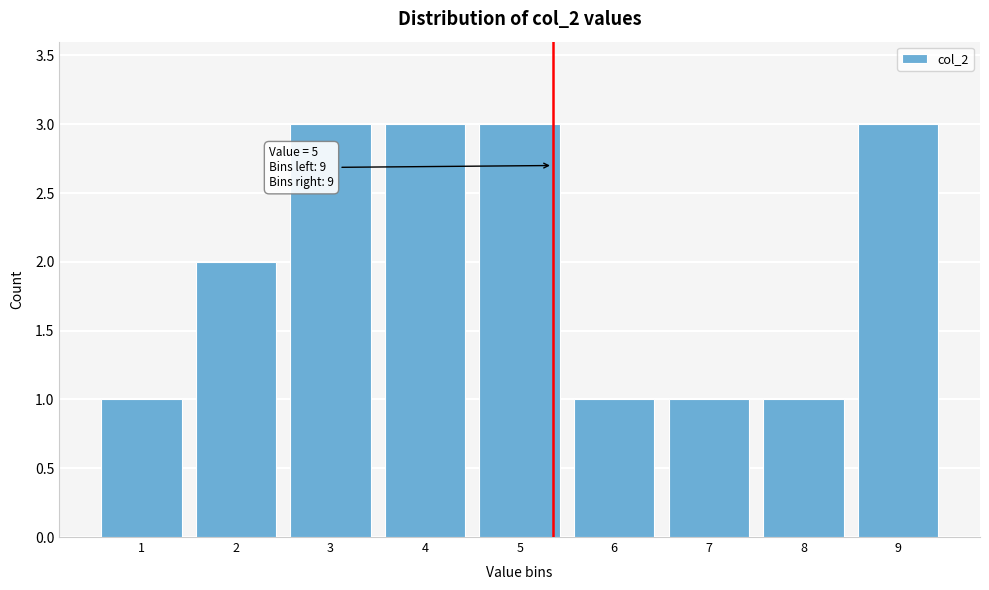

Reading left to right, extract all data points from this chart.

1	2	3	3	3	1	1	1	3